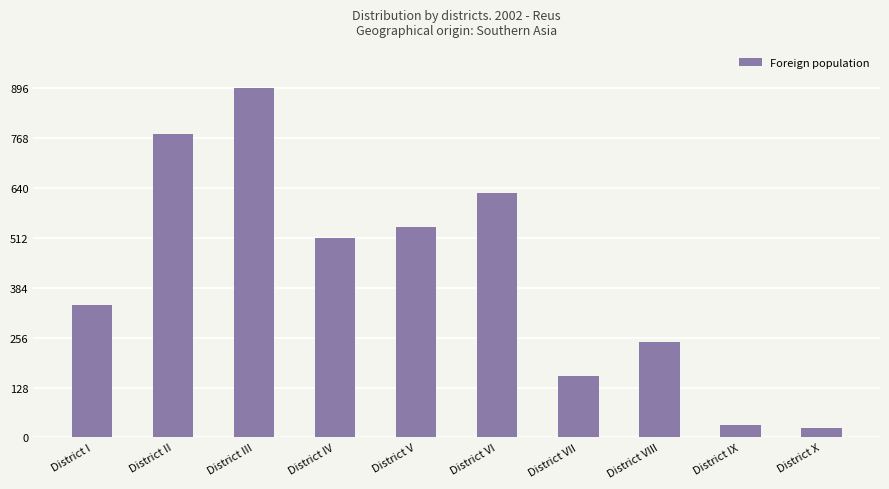

Rank the categories by value from highest to lowest.

District III, District II, District VI, District V, District IV, District I, District VIII, District VII, District IX, District X